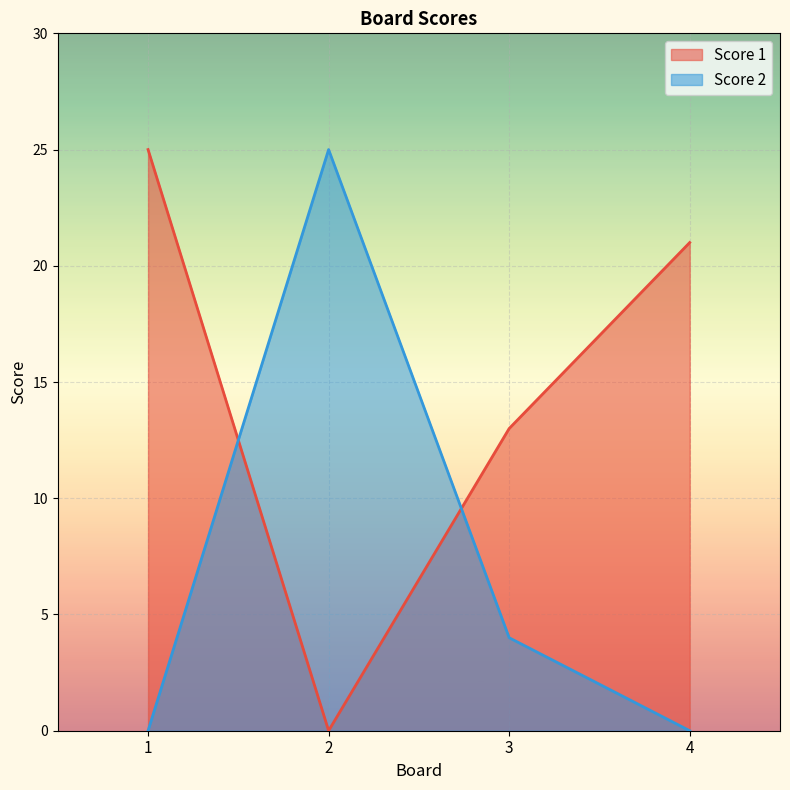

Which series changed the most between 2 and 4?

Score 2